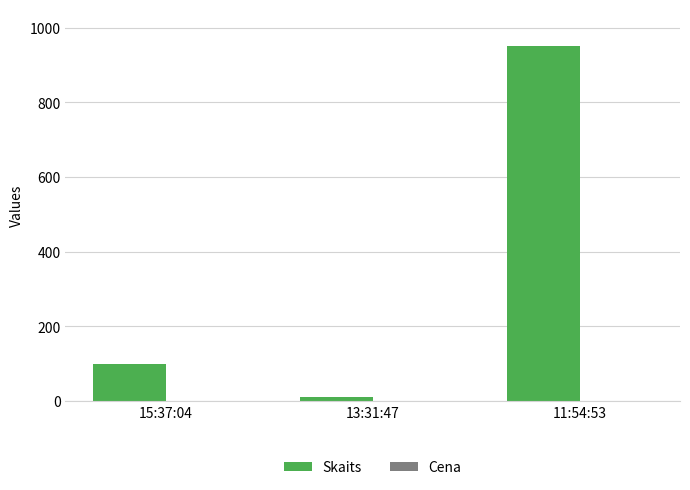

Where is Skaits nearest to the value 480?

15:37:04